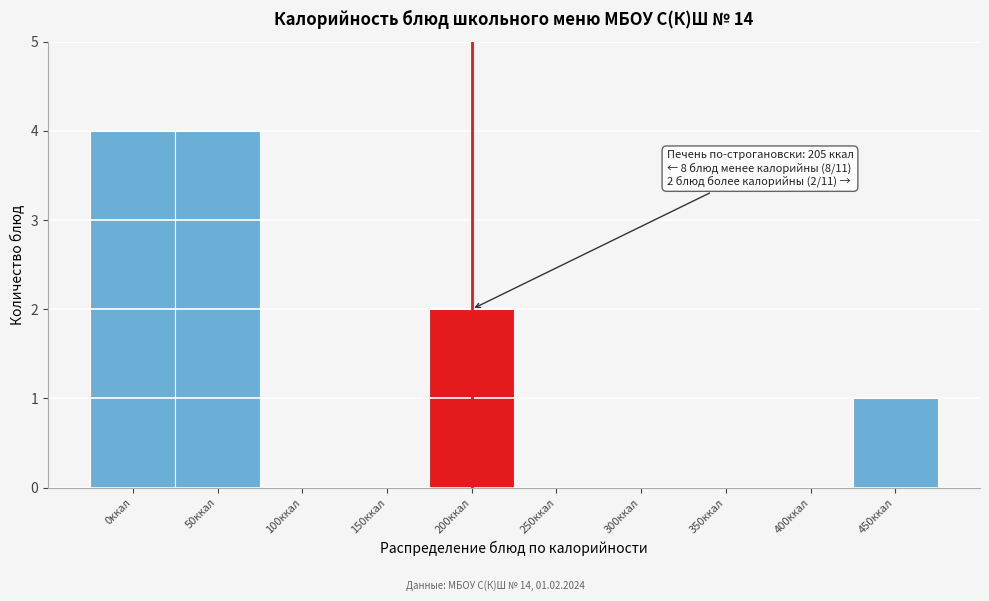

Reading right to left, transcribe all the data shown in this chart.

450ккал=1	400ккал=0	350ккал=0	300ккал=0	250ккал=0	200ккал=2	150ккал=0	100ккал=0	50ккал=4	0ккал=4